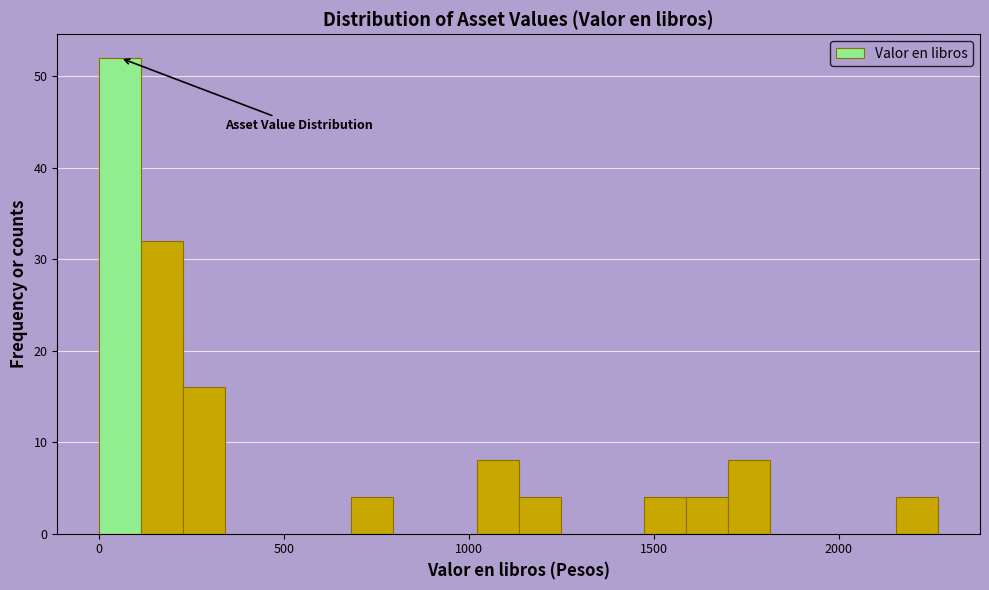

Around what value on the x-axis is the tallest bar? Give the approximate position of its centre, as read against the axis.

50